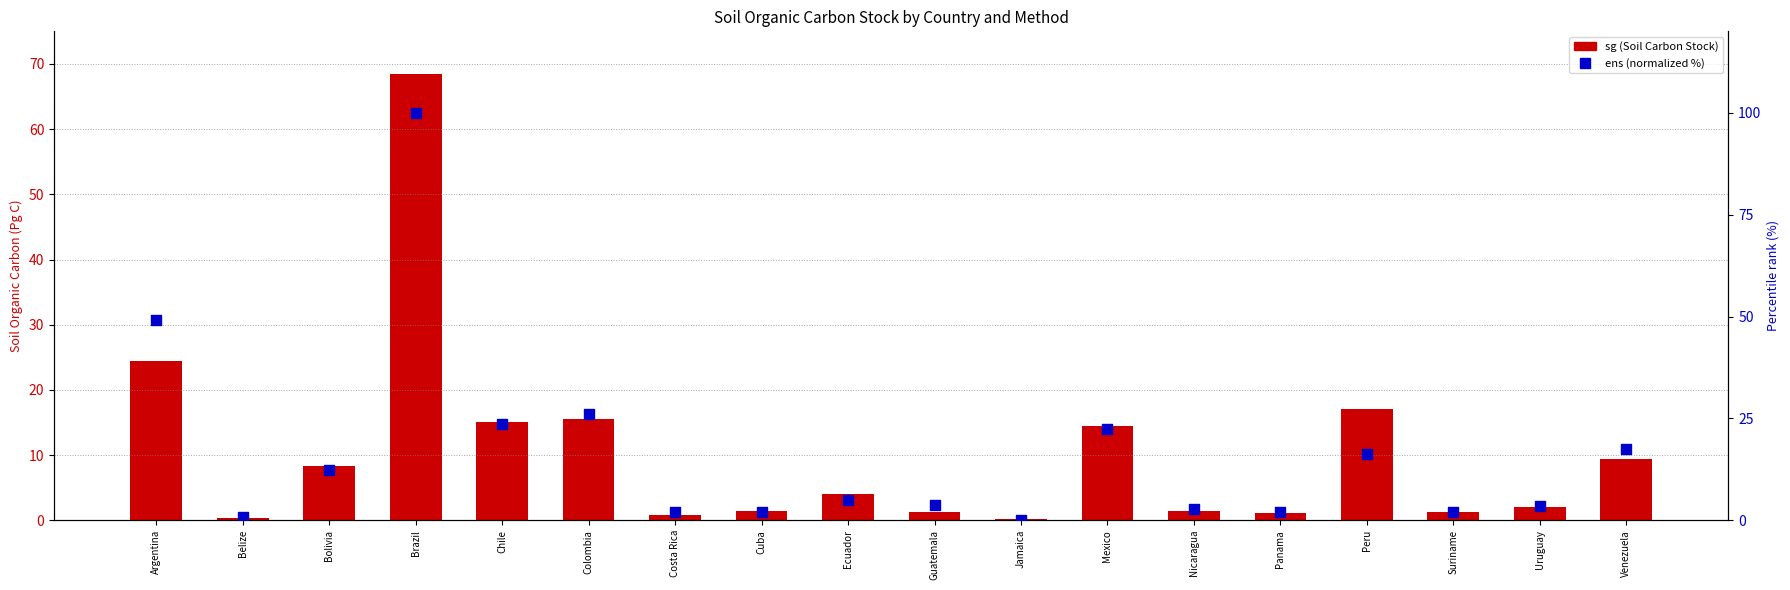

Which series has the widest spread of Y values?

ens (normalized %)